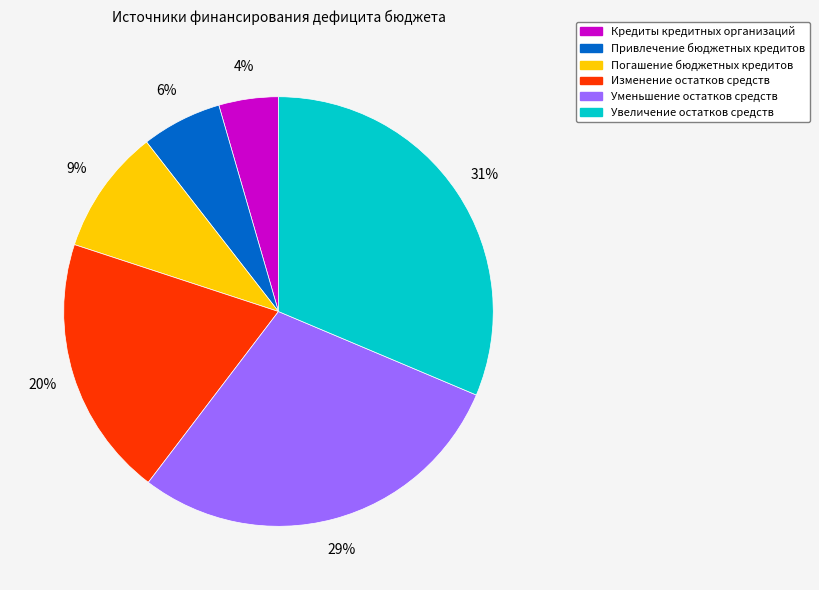

Is there any slice that represents more than half of the pie?

No